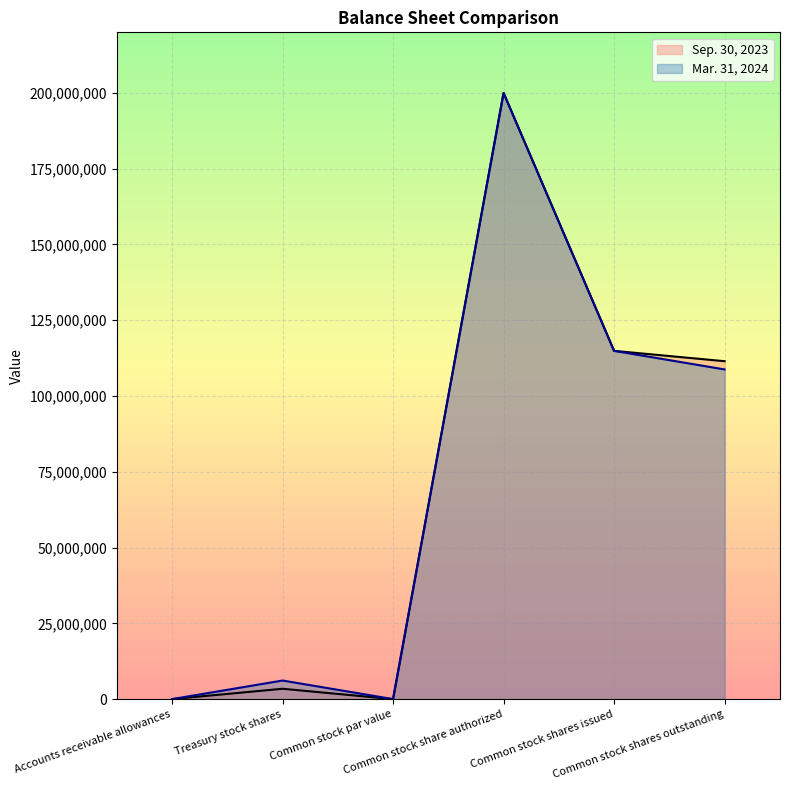

At Treasury stock shares, list the series in order from largest to smallest.

Mar. 31, 2024, Sep. 30, 2023